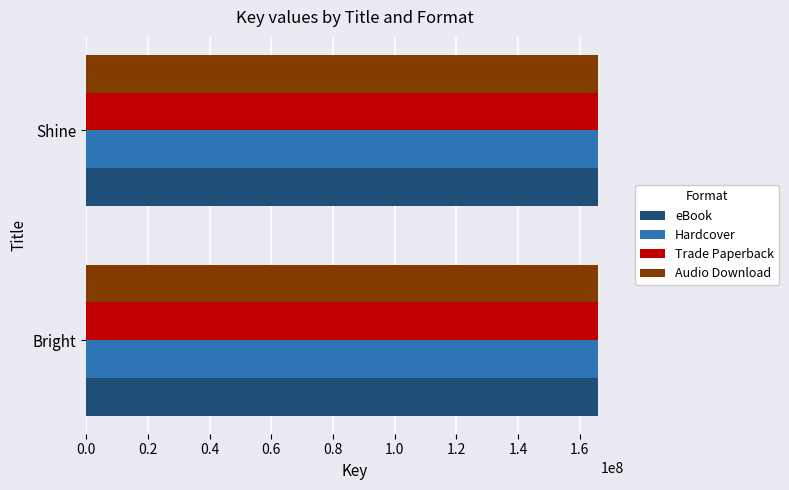

Count the eBook values in the range 165833075 to 165837093.

2